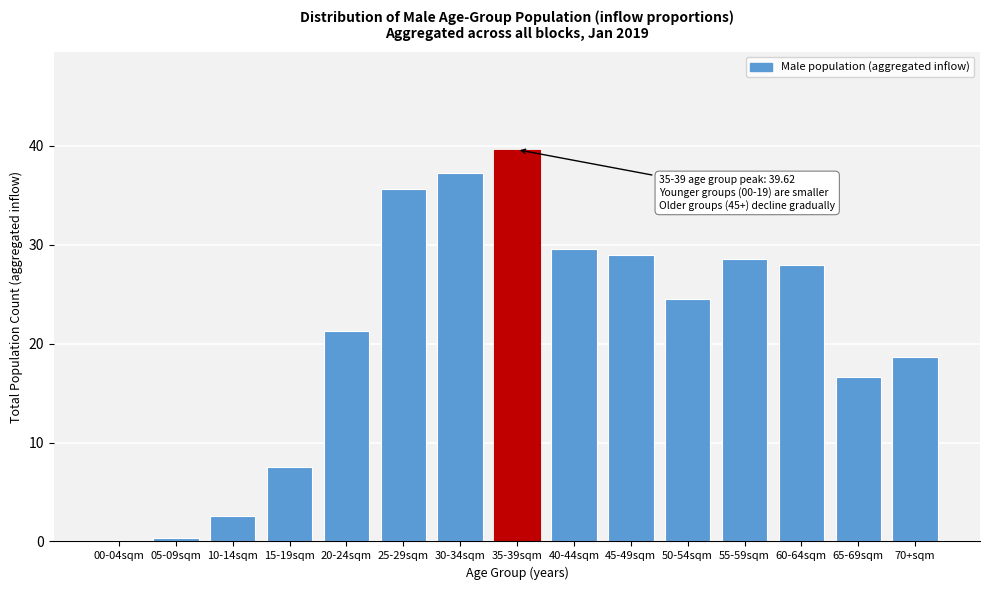

Reading left to right, transcribe all the data shown in this chart.

00-04sqm=0.0	05-09sqm=0.4	10-14sqm=2.5	15-19sqm=7.5	20-24sqm=21.3	25-29sqm=35.6	30-34sqm=37.2	35-39sqm=39.6	40-44sqm=29.5	45-49sqm=29.0	50-54sqm=24.5	55-59sqm=28.5	60-64sqm=28.0	65-69sqm=16.7	70+sqm=18.6